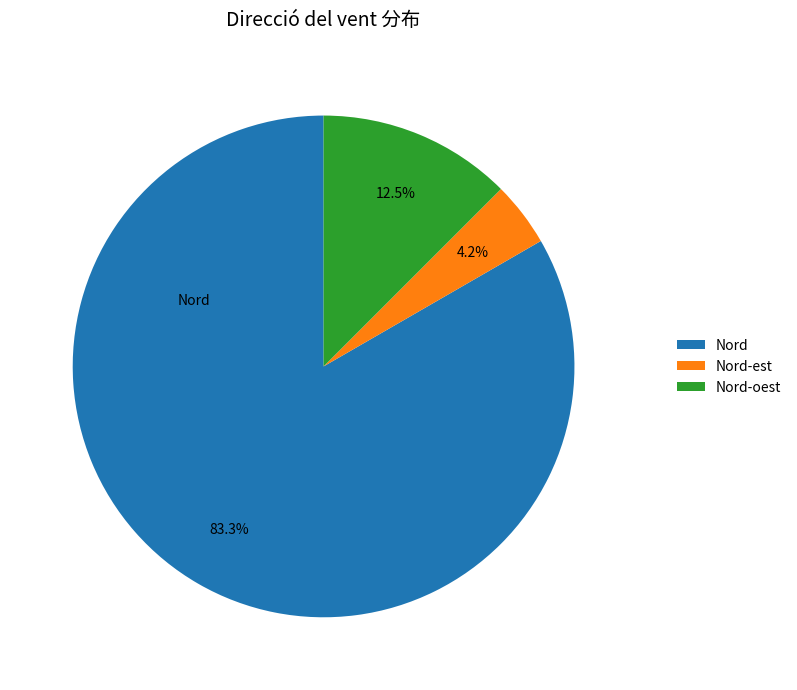

Is there a majority slice in this chart?

Yes